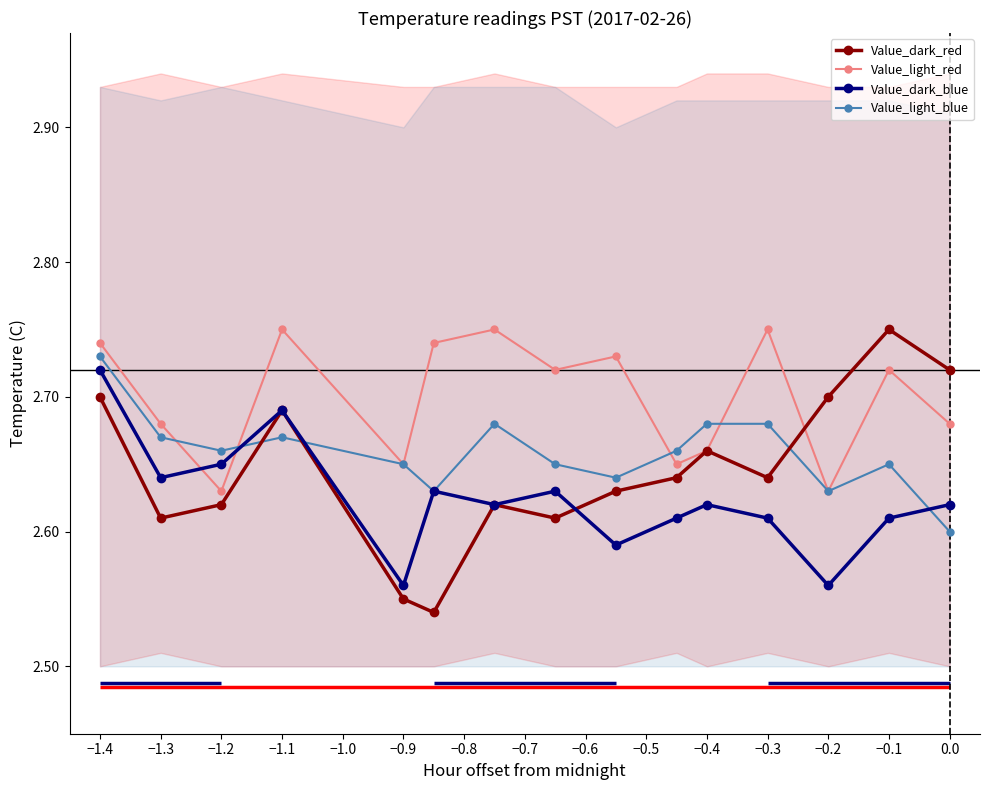

True or false: Value_light_blue has more than 0 interior local peaks.

True